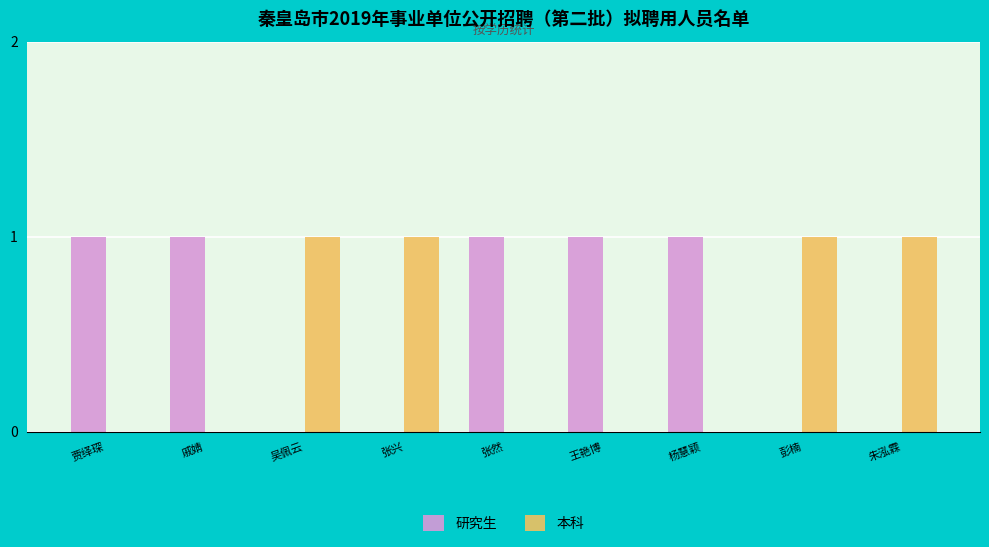

Count the 研究生 values in the range 0 to 1.

9